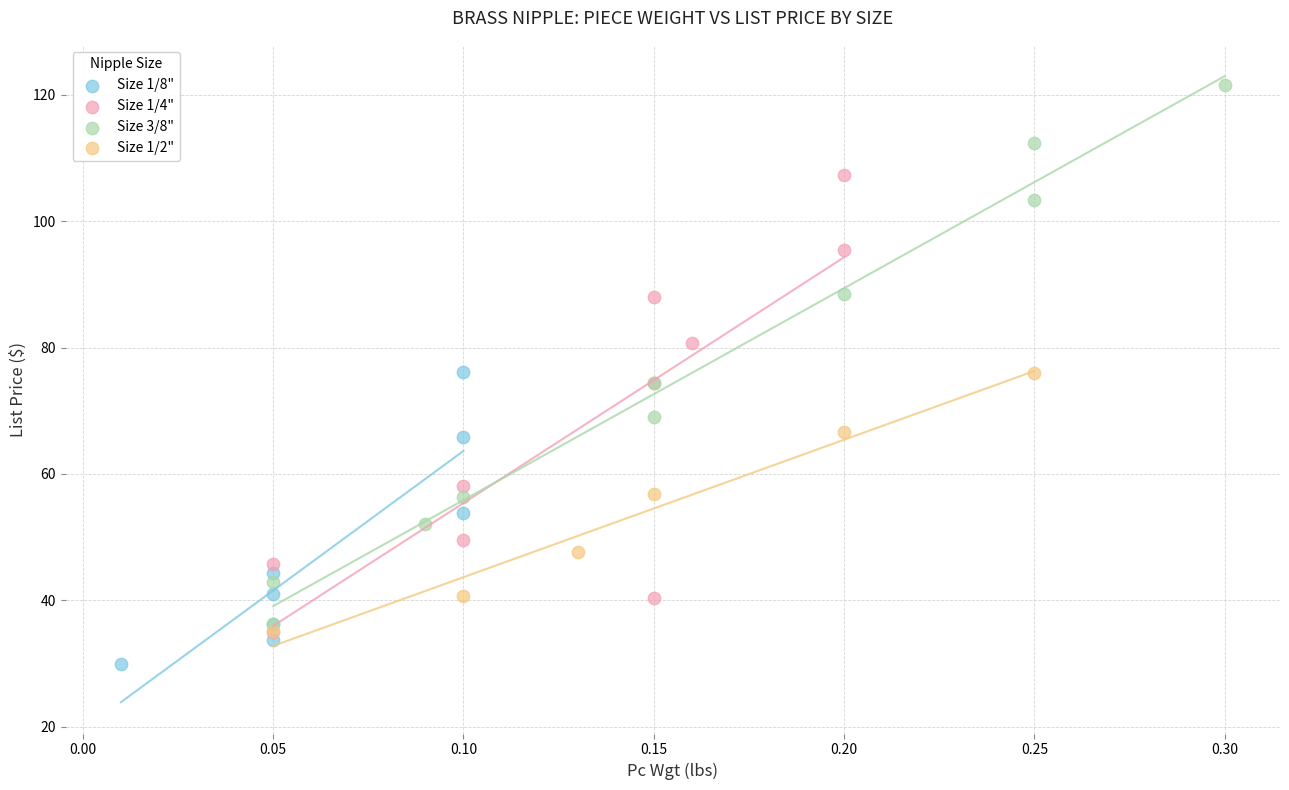

Which series has the widest spread of Y values?

Size 3/8"